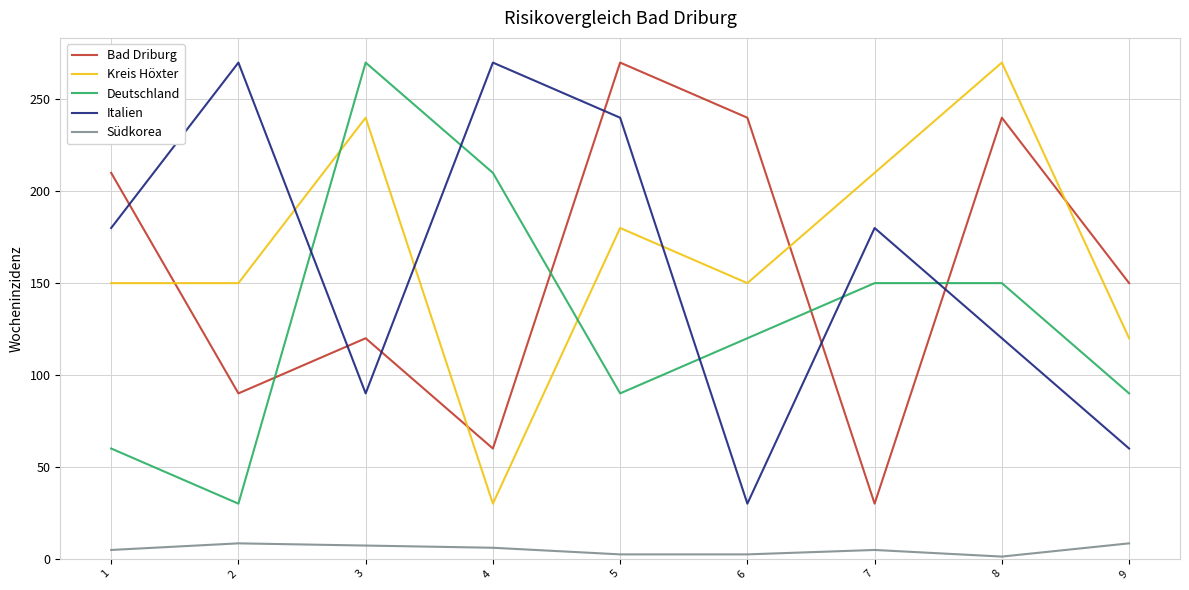

Which series has the largest total across all categories?

Kreis Höxter